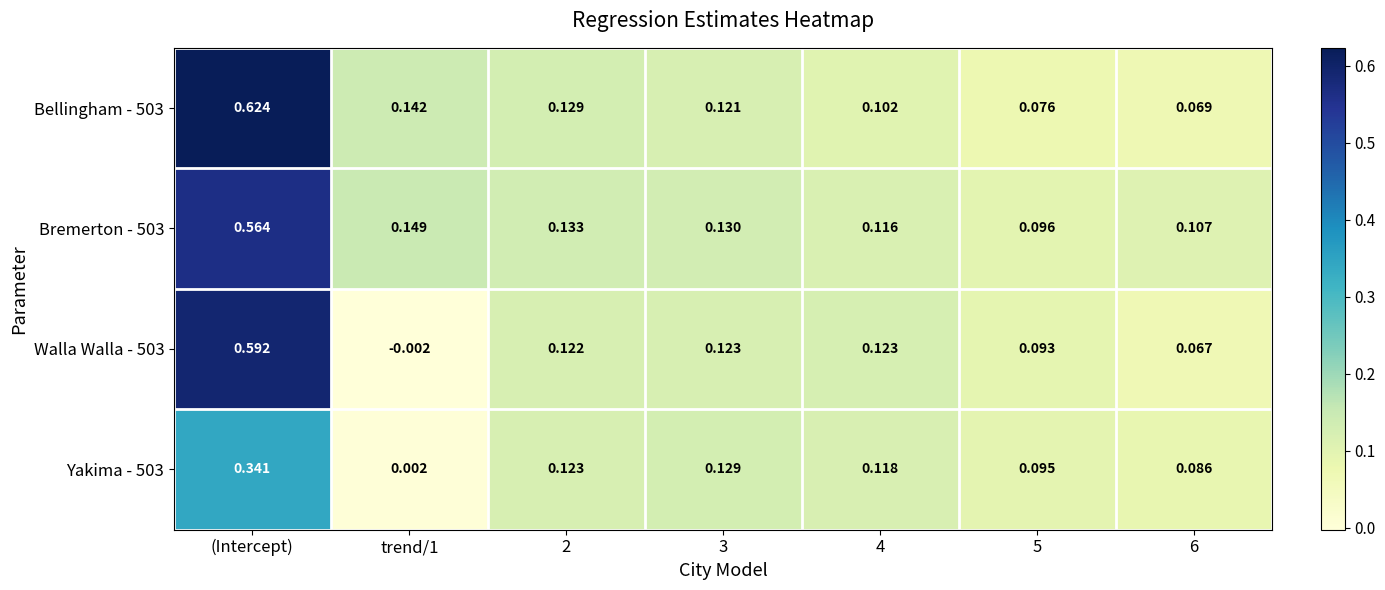

Is the value of Bremerton - 503 at 3 greater than the value of Yakima - 503 at 4?

Yes